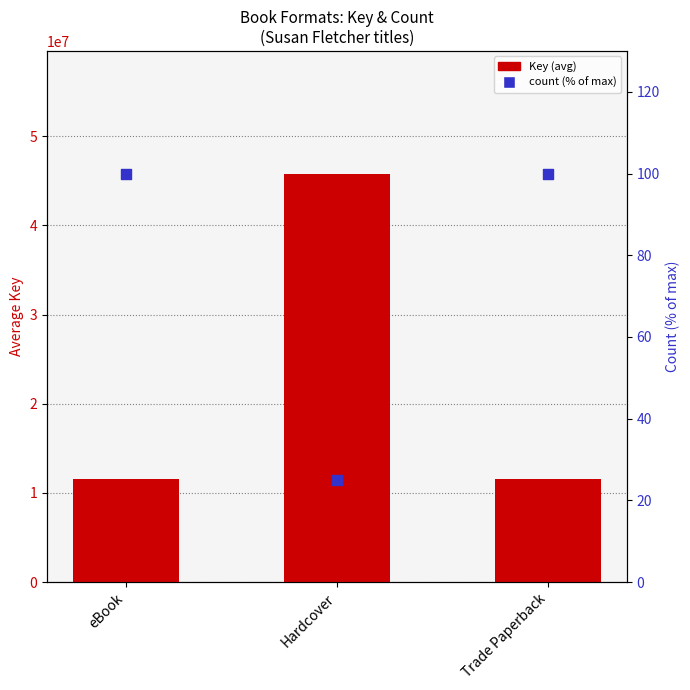

Which series has the largest total across all categories?

Key (avg)